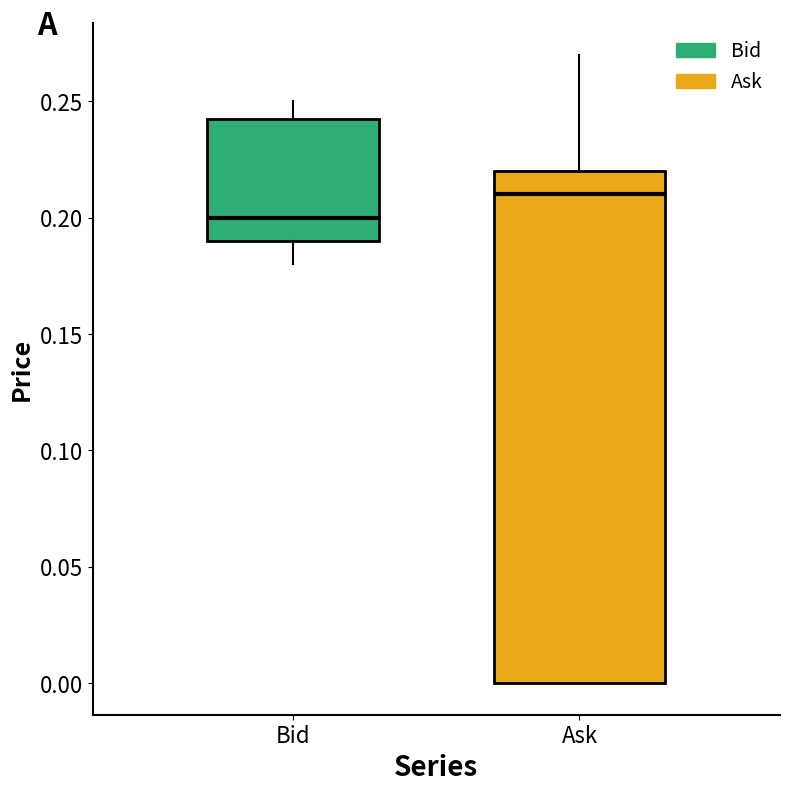

Where is the lower edge of the box for Ask on the y-axis? The values are not printed on the chart, so give them approximately, as read against the axis.

0.000